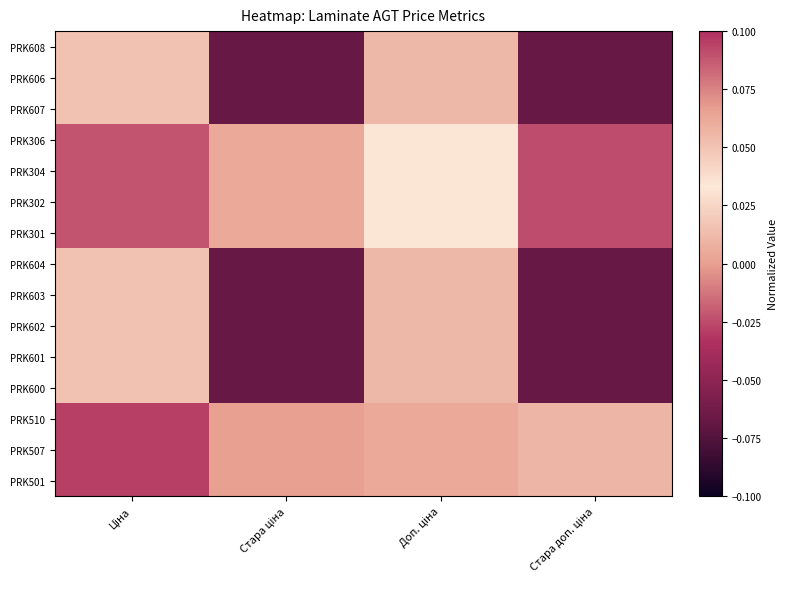

What is the maximum value shown in the chart?

0.1